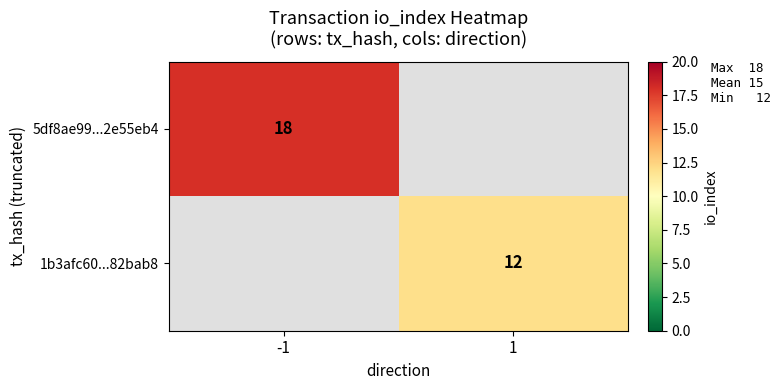

True or false: 5df8ae99...2e55eb4 has a value of 18 at -1.

True